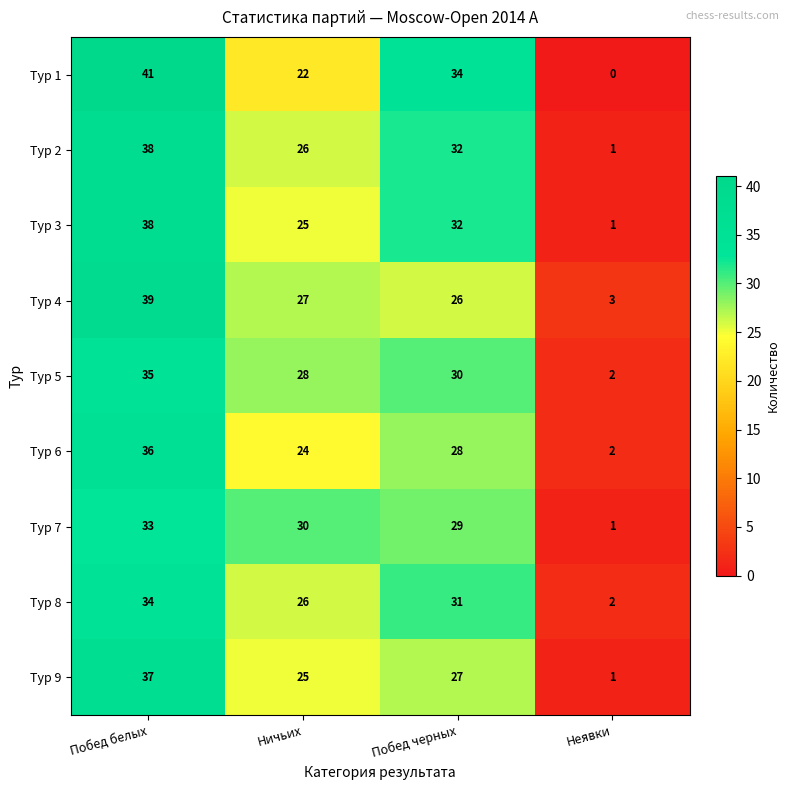

Is it true that Тур 6 equals 4 at Неявки?

False